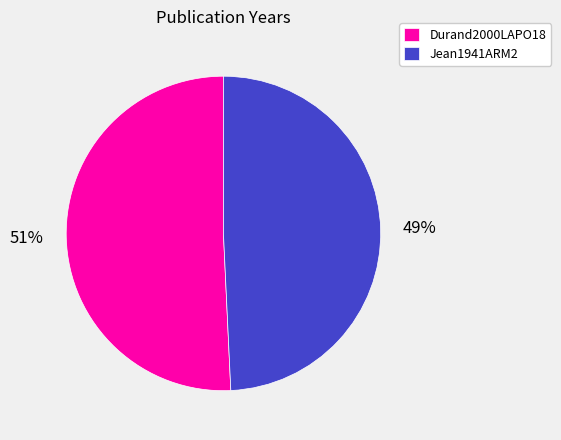

What is the largest slice in the pie chart?

Durand2000LAPO18